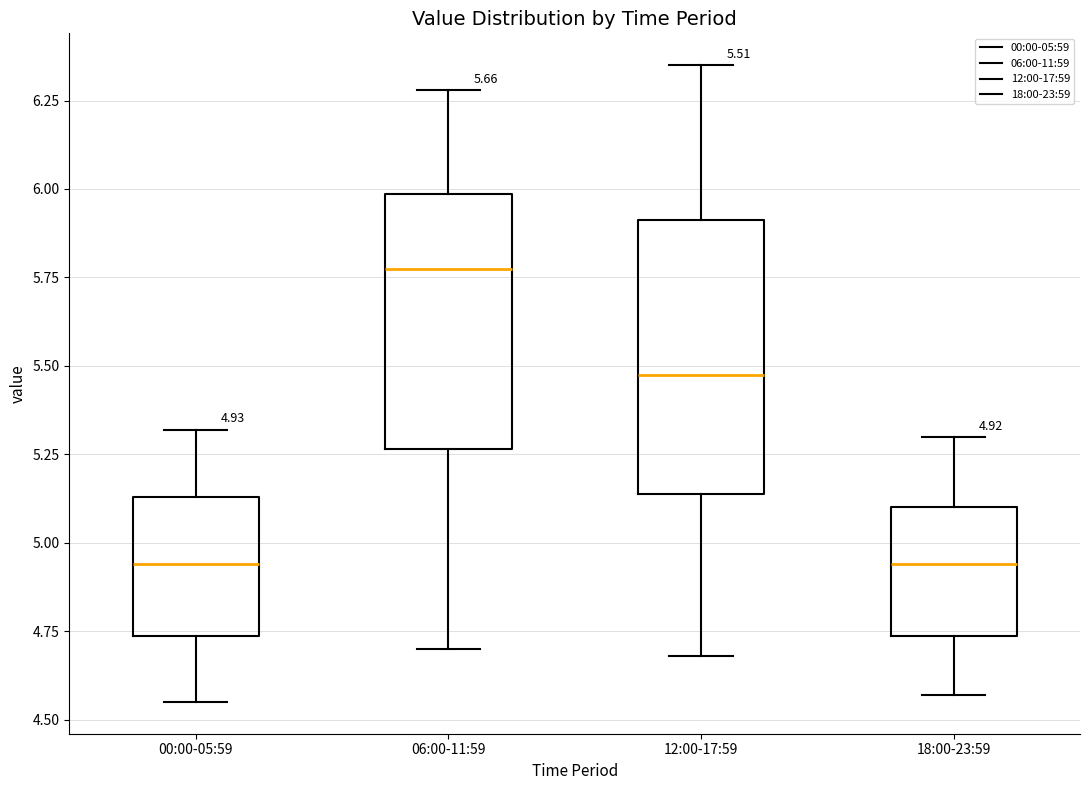

Which box has the highest median line?

06:00-11:59